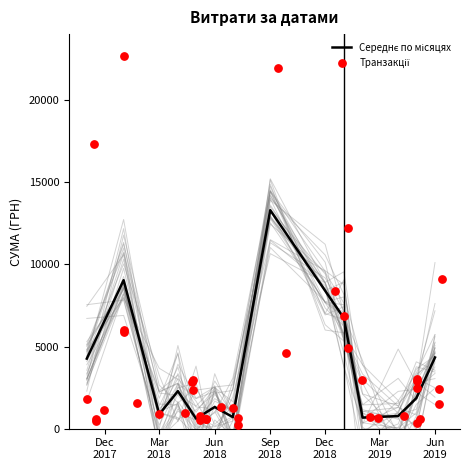

What is the change in value from 27.02.2019 to 02.01.2018?

+5375.8